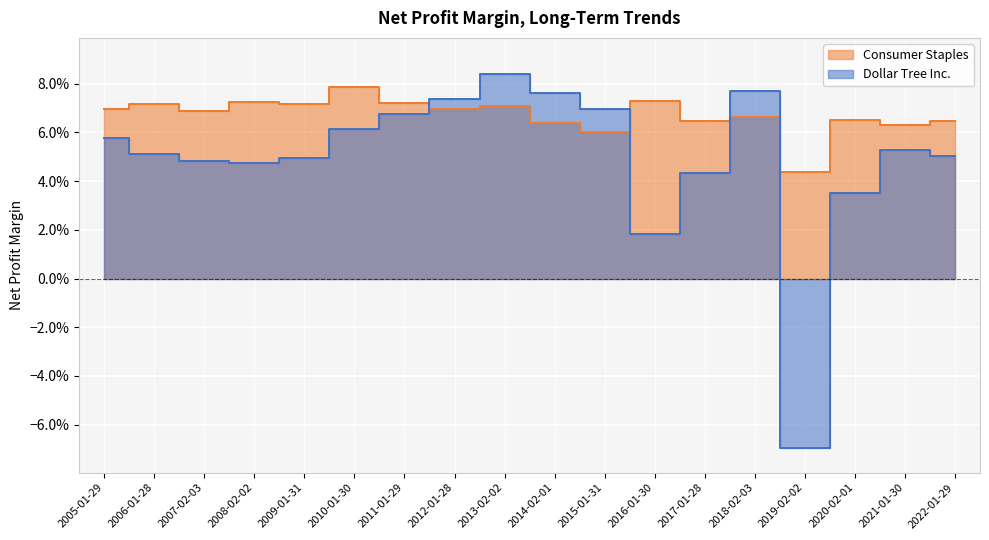

Reading right to left, transcribe all the data shown in this chart.

Dollar Tree Inc.: 2022-01-29=0.1	2021-01-30=0.1	2020-02-01=0.0	2019-02-02=-0.1	2018-02-03=0.1	2017-01-28=0.0	2016-01-30=0.0	2015-01-31=0.1	2014-02-01=0.1	2013-02-02=0.1	2012-01-28=0.1	2011-01-29=0.1	2010-01-30=0.1	2009-01-31=0.0	2008-02-02=0.0	2007-02-03=0.0	2006-01-28=0.1	2005-01-29=0.1
Consumer Staples: 2022-01-29=0.1	2021-01-30=0.1	2020-02-01=0.1	2019-02-02=0.0	2018-02-03=0.1	2017-01-28=0.1	2016-01-30=0.1	2015-01-31=0.1	2014-02-01=0.1	2013-02-02=0.1	2012-01-28=0.1	2011-01-29=0.1	2010-01-30=0.1	2009-01-31=0.1	2008-02-02=0.1	2007-02-03=0.1	2006-01-28=0.1	2005-01-29=0.1